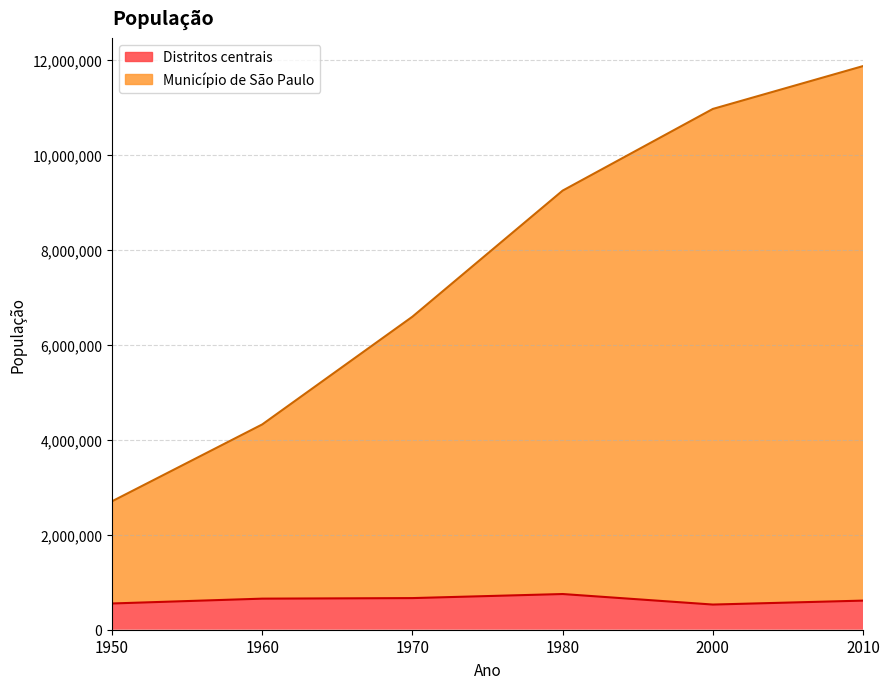

True or false: Município de São Paulo and Distritos centrais intersect in this chart.

False